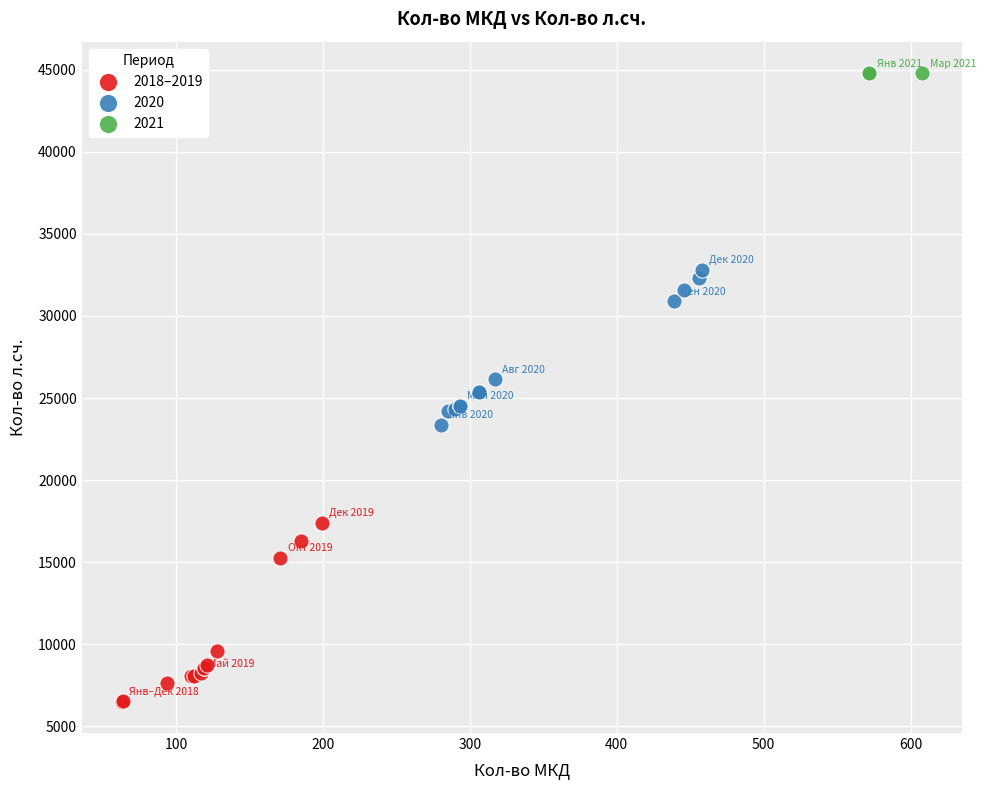

Which series reaches the minimum Y coordinate?

2018–2019